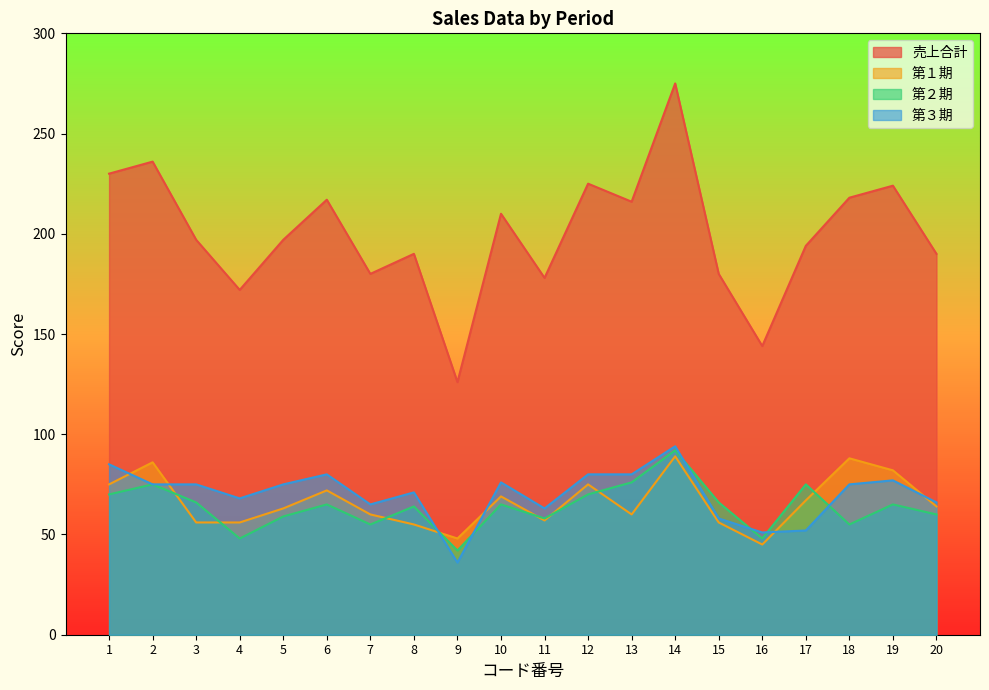

What is the value of the 第１期 point at the 1st from the left?

75